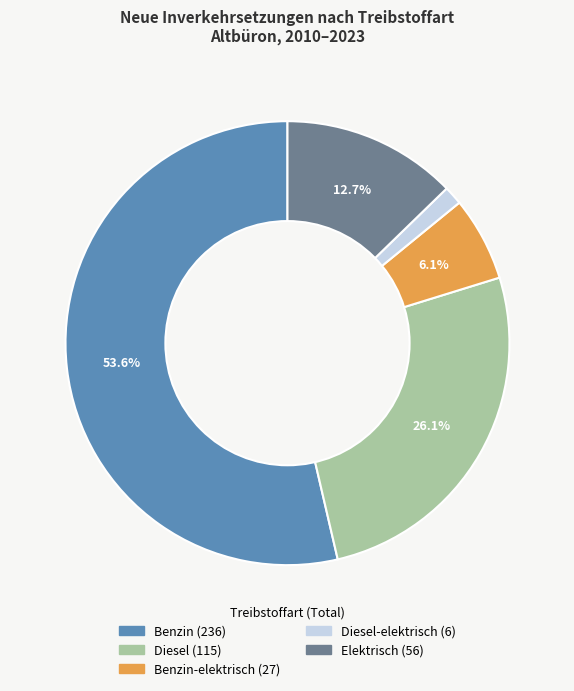

Is there a majority slice in this chart?

Yes